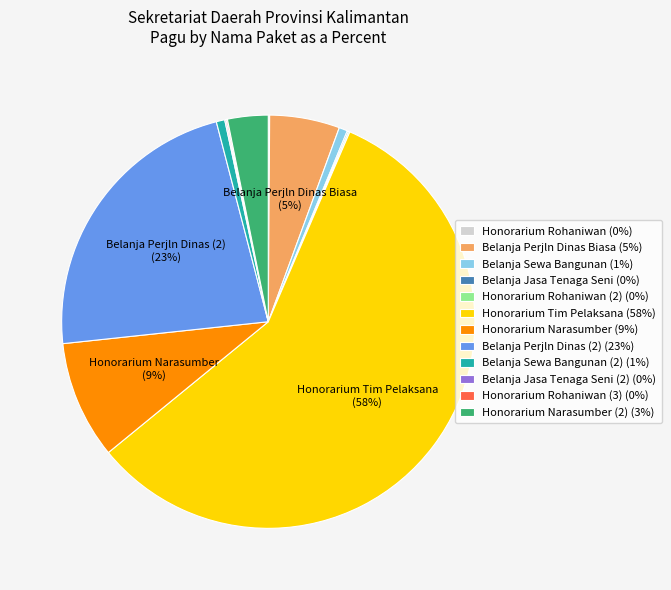

Is there any slice that represents more than half of the pie?

Yes